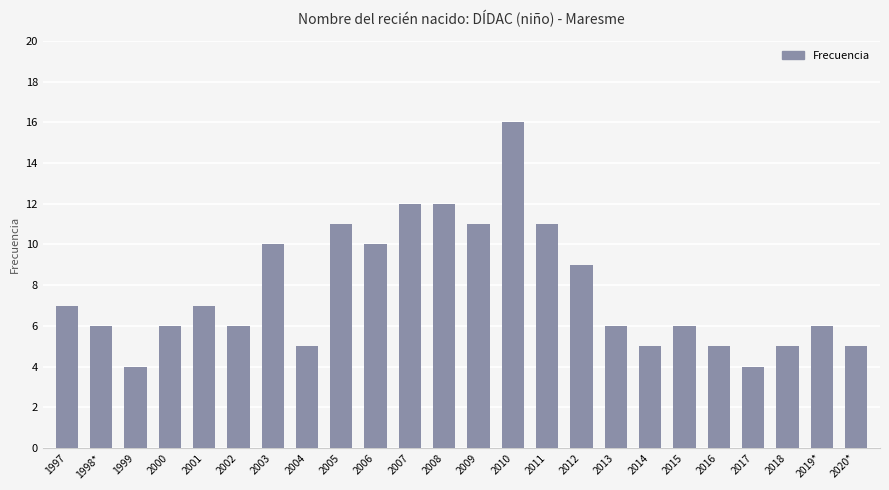

Which has a higher value, 1998* or 2008?

2008